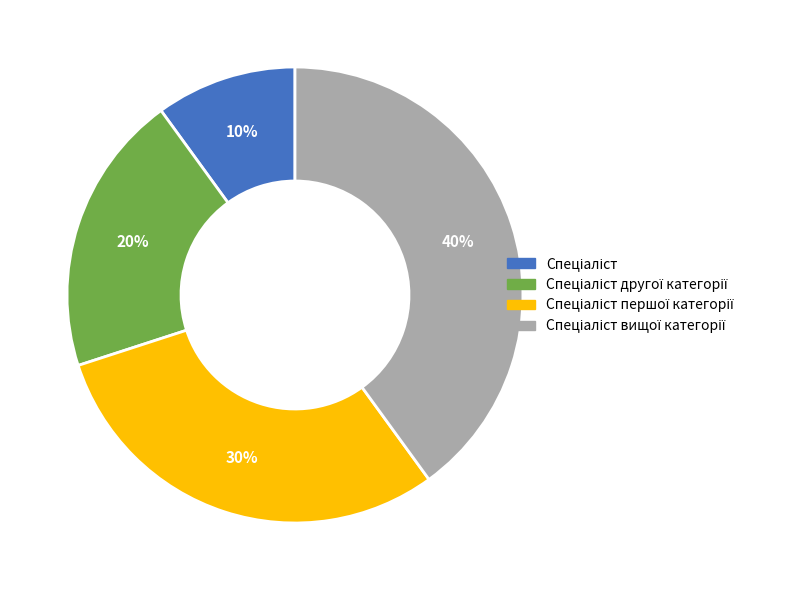

Is there a majority slice in this chart?

No